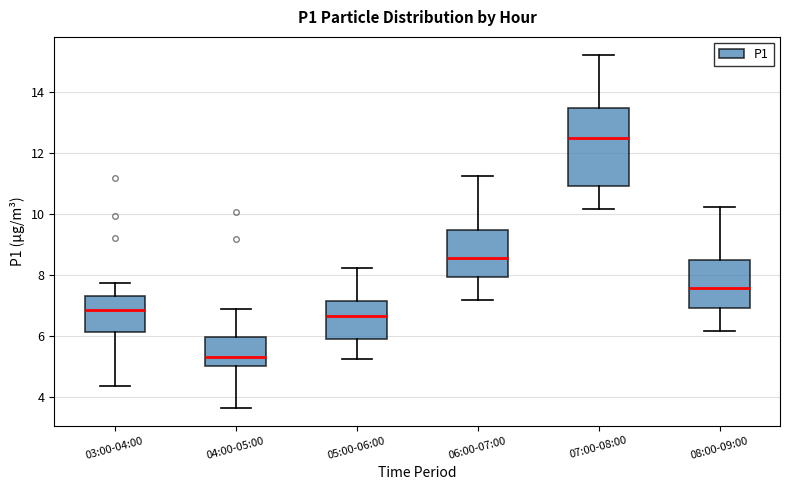

Comparing the boxes themselves (not the whiskers), which one is the tallest?

07:00-08:00